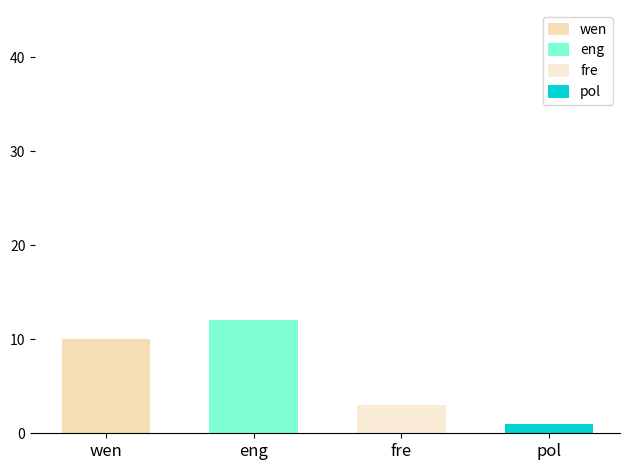

Is it true that Lage Limiet equals 1 at afm?

False